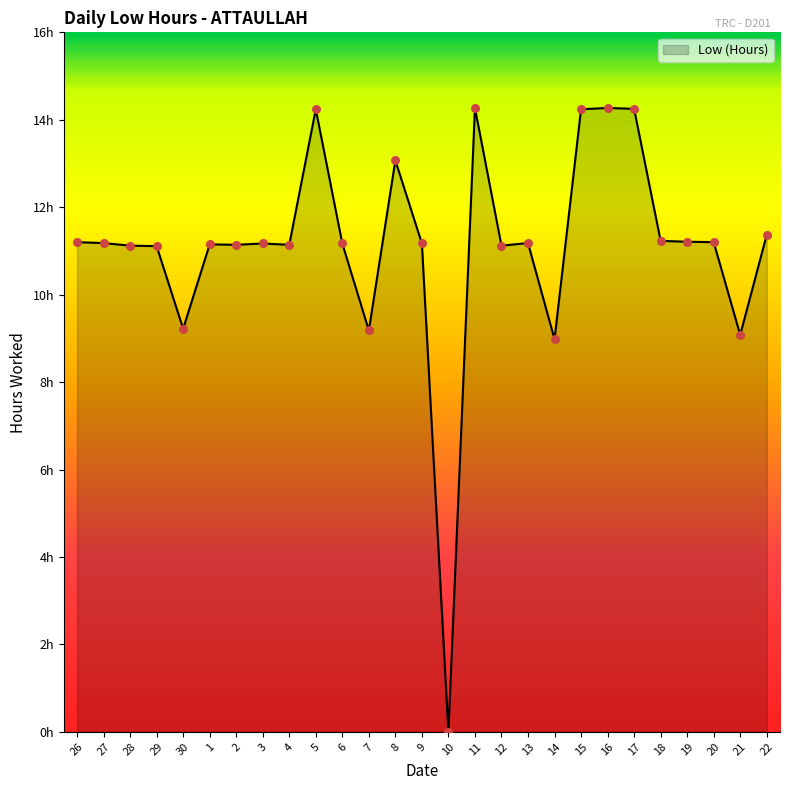

Which has a higher value, 26 or 19?

19